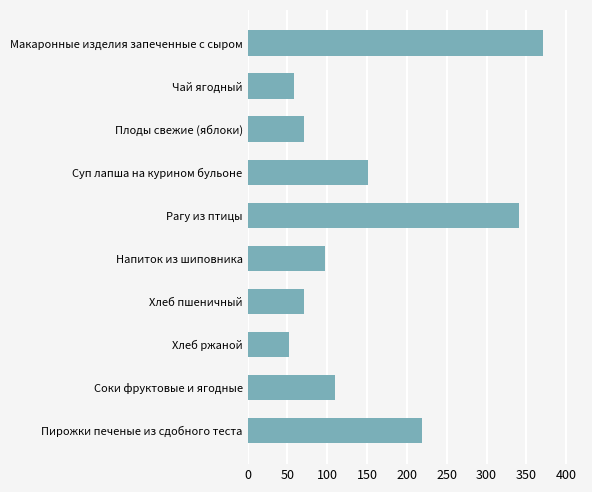

Read the value at Пирожки печеные из сдобного теста.

218.3